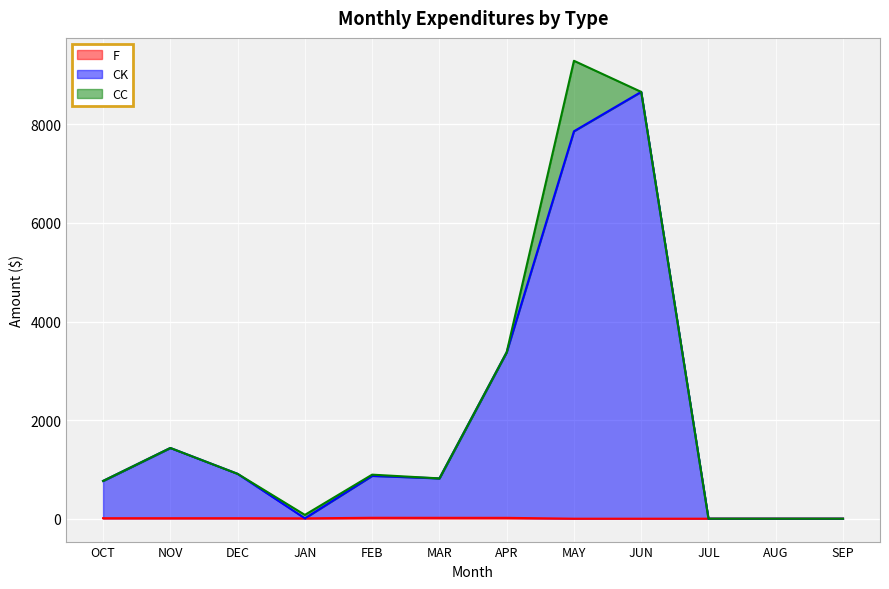

True or false: CK has more than 1 interior local peaks.

True